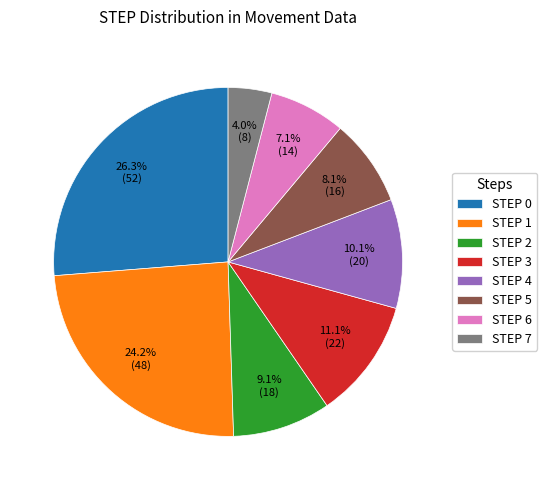

Does STEP 4 account for over 50% of the chart?

No